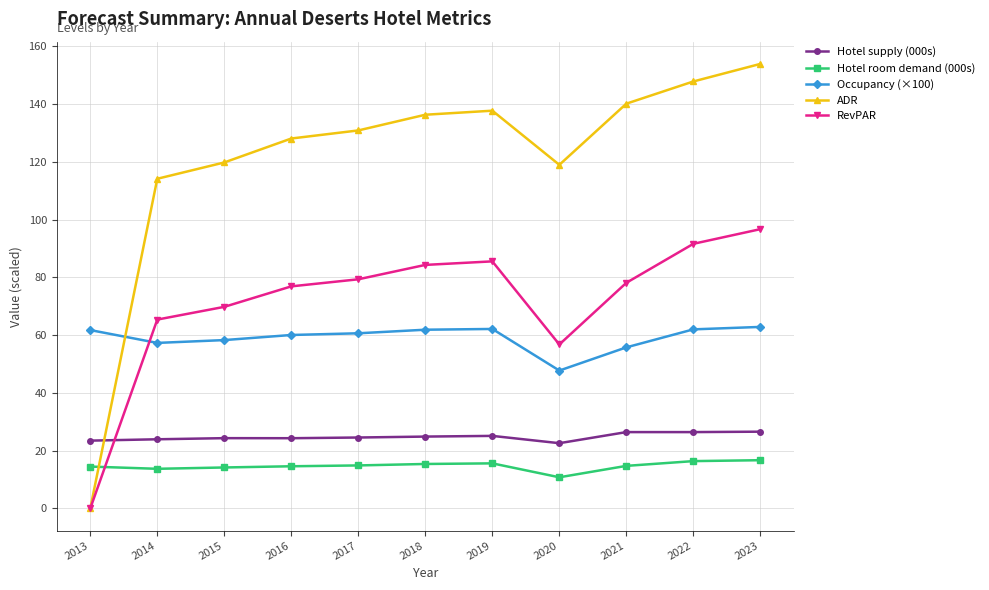

What is the value of the Hotel room demand (000s) point at the 3rd from the left?

14.2